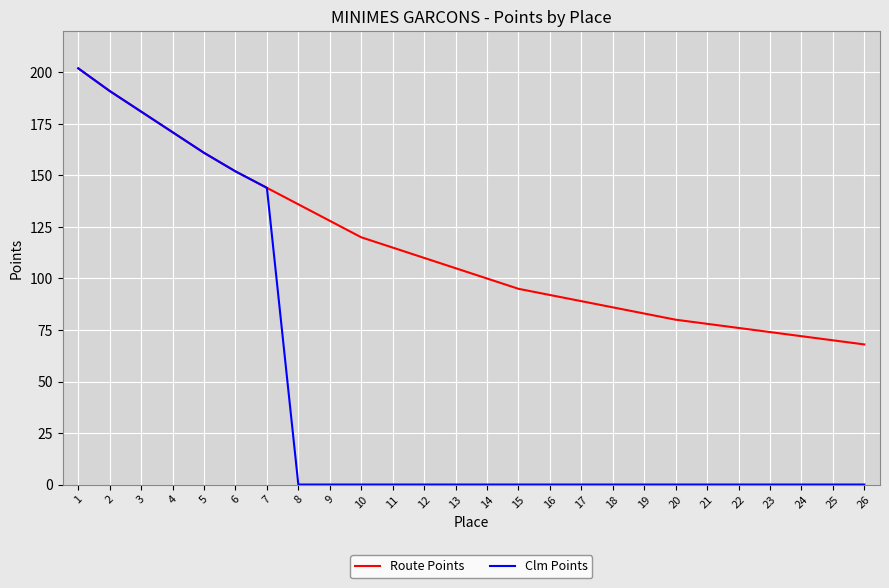

What is the sum of the Route Points values at 23 and 1?

276